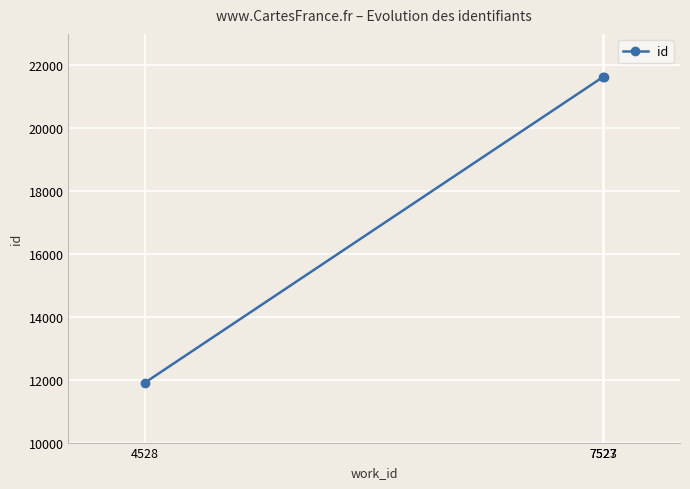

At which label is the value closest to 16771?

7523